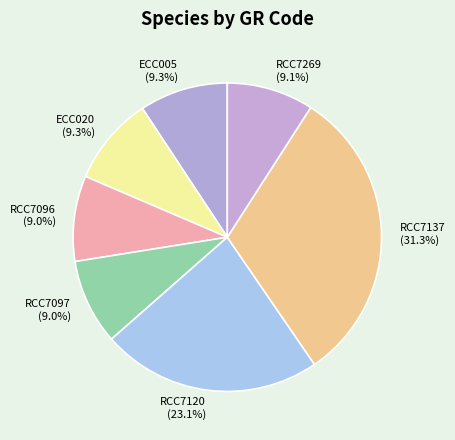

To the nearest percent, what portion does ECC005 represent?

9%